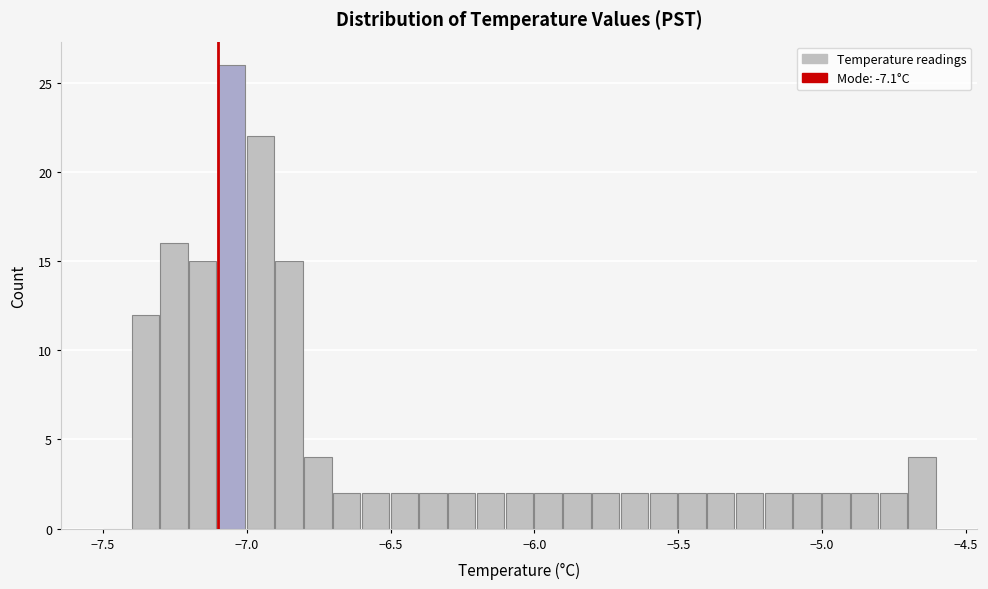

Around what value on the x-axis is the tallest bar? Give the approximate position of its centre, as read against the axis.

-7.05